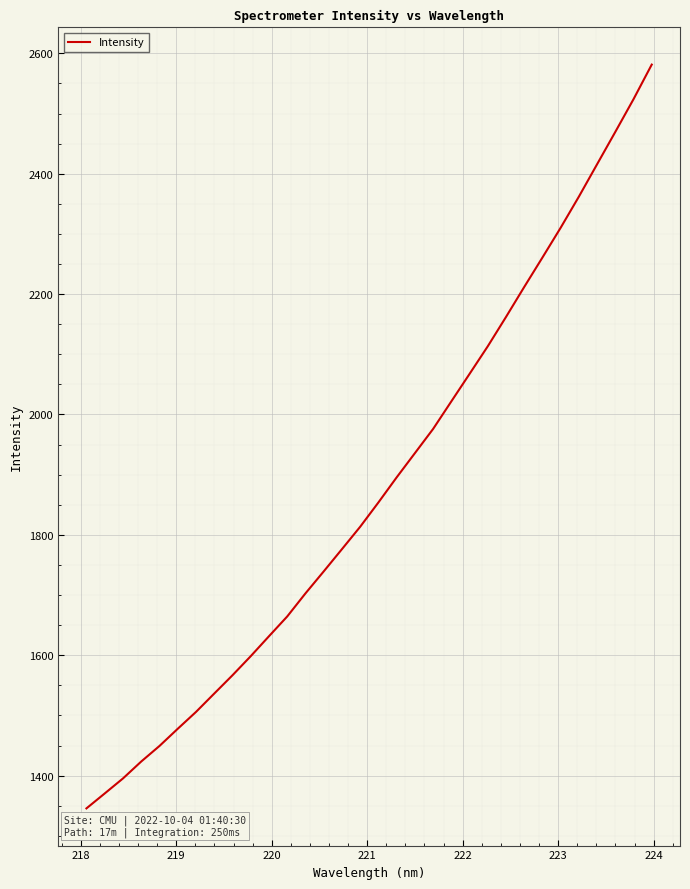

What is the difference between the maximum and minimum values?

1235.7